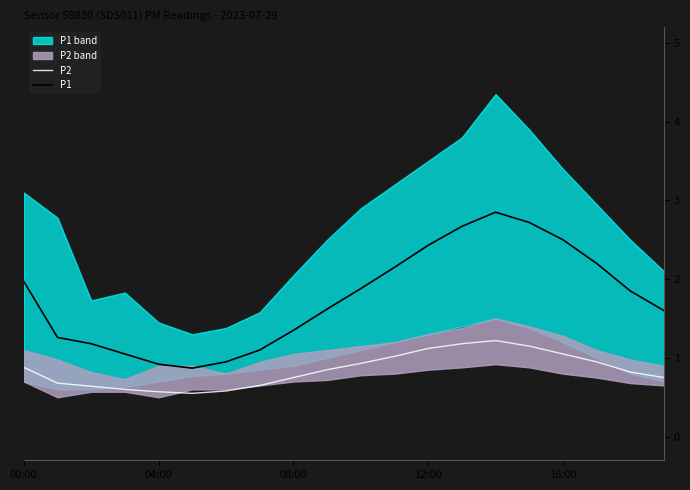

What is the maximum value for P2?

1.2